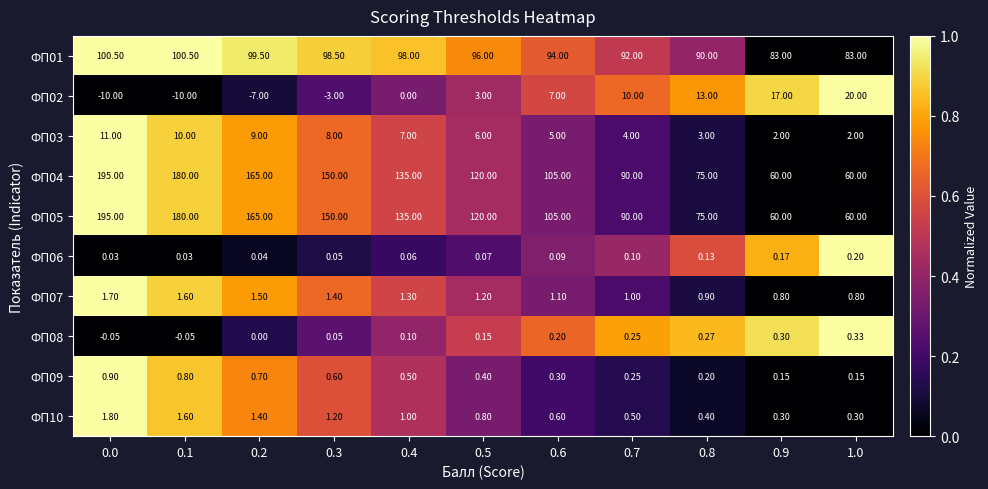

Is the value of ФП09 at 0.0 greater than the value of ФП05 at 0.0?

No